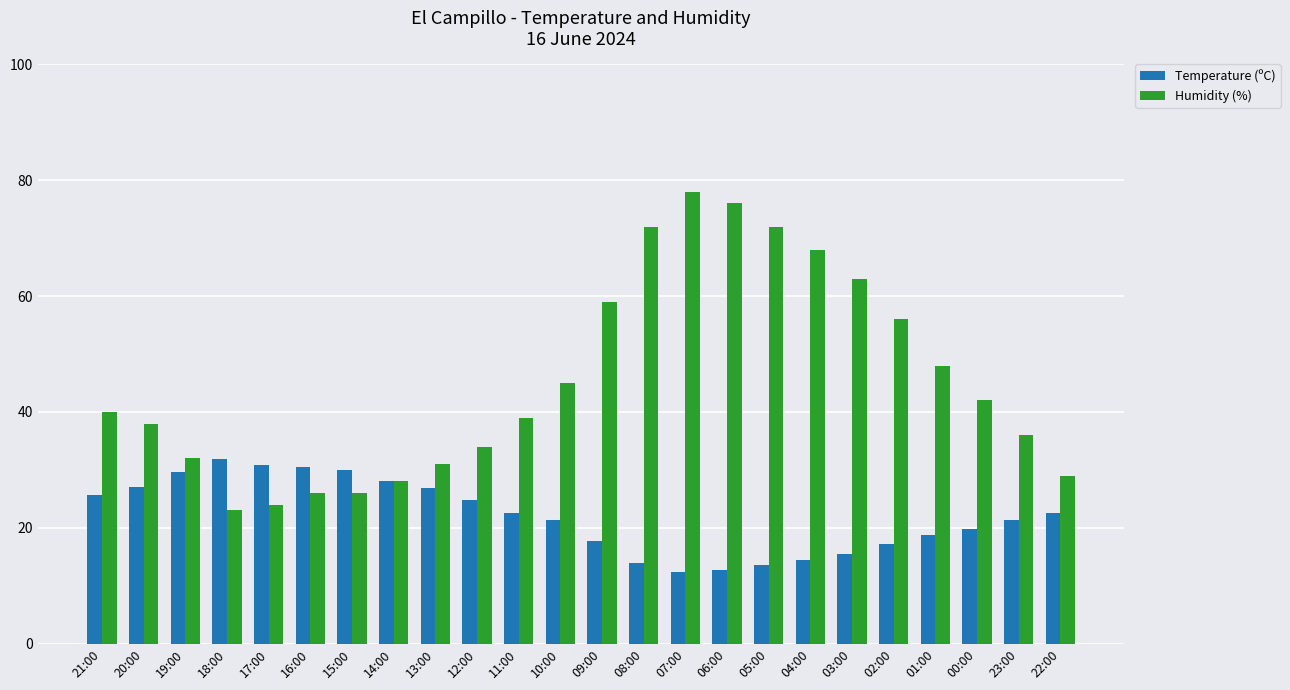

Does the chart contain stacked bars?

No